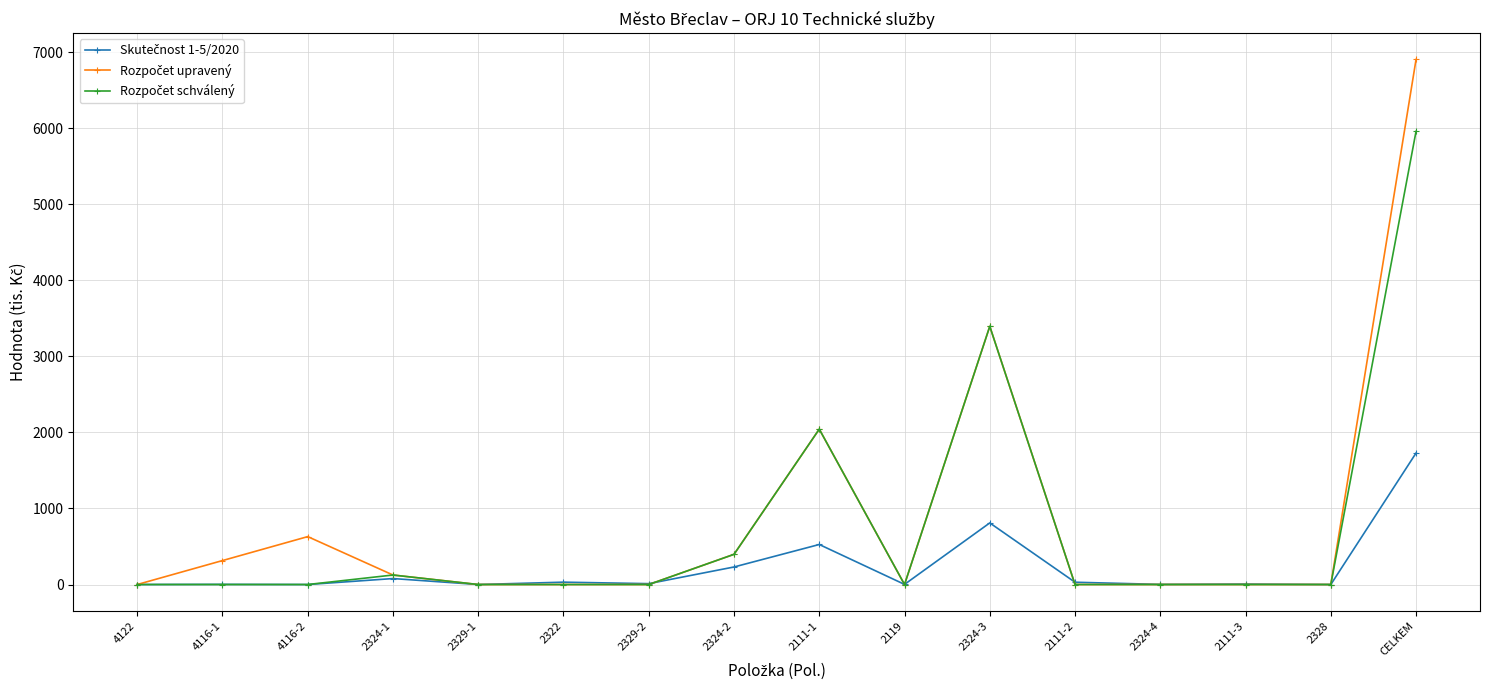

What is the label of the 13th point from the left?

2324-4